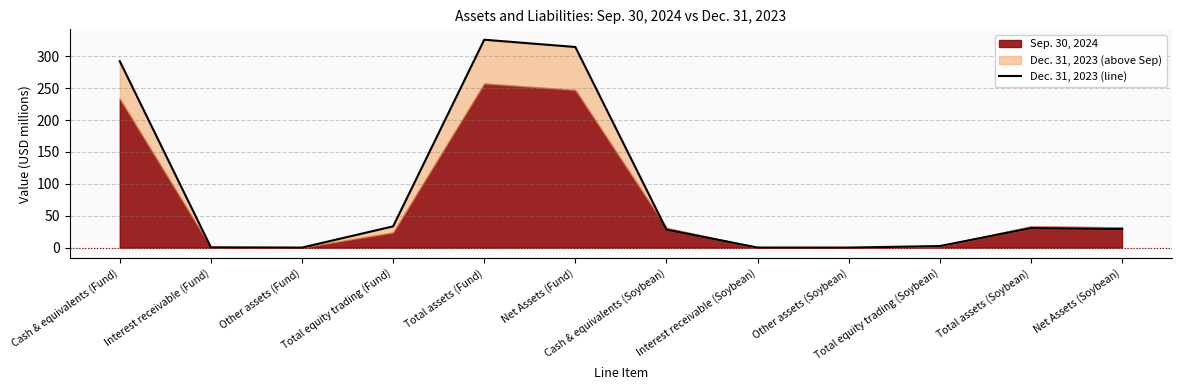

List the labels in order of value, smallest first.

Other assets (Soybean), Other assets (Fund), Interest receivable (Soybean), Interest receivable (Fund), Total equity trading (Soybean), Cash & equivalents (Soybean), Net Assets (Soybean), Total assets (Soybean), Total equity trading (Fund), Cash & equivalents (Fund), Net Assets (Fund), Total assets (Fund)